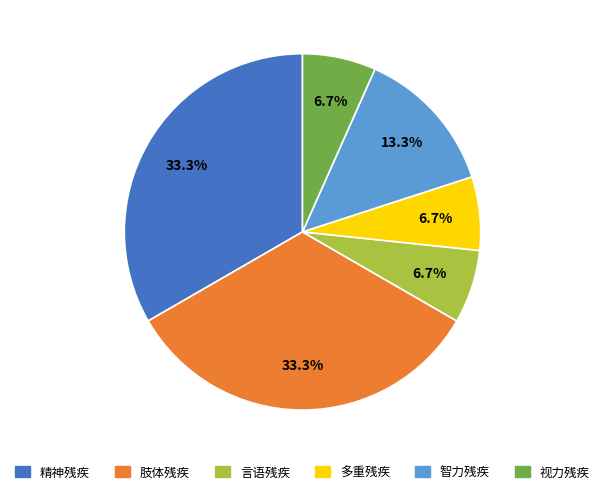

To the nearest percent, what is the difference between the 精神残疾 and 视力残疾 slice percentages?

27%